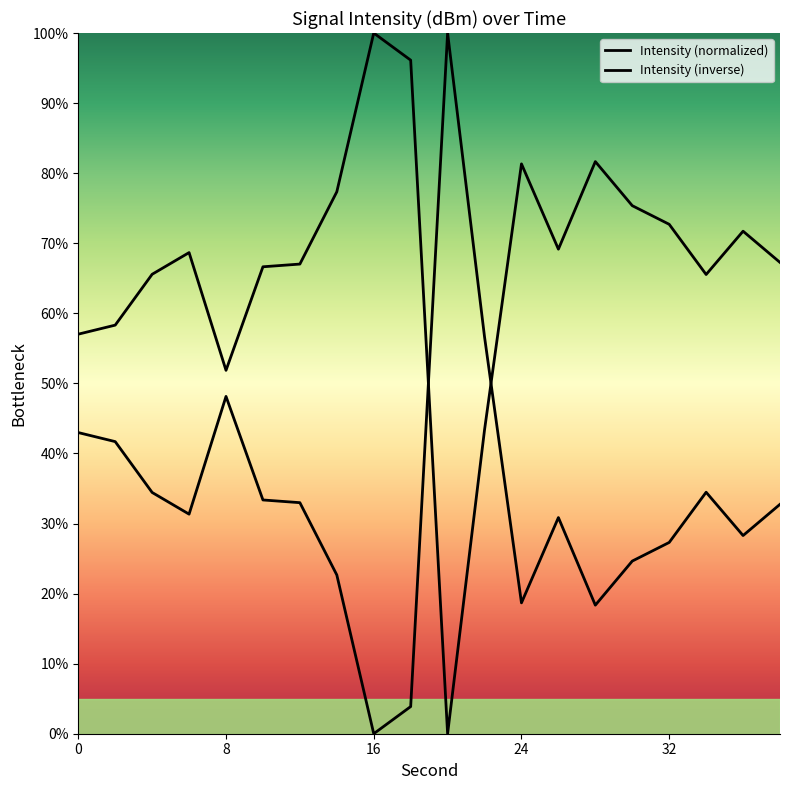

How many values in the Intensity (normalized) series are below 32?

10